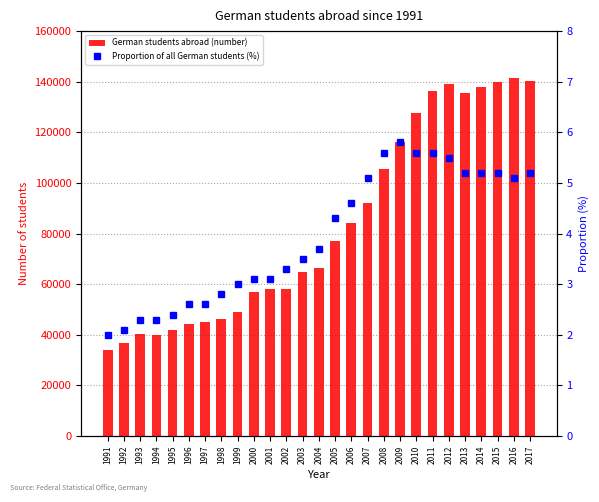

Which category has the highest value across all series?

2016